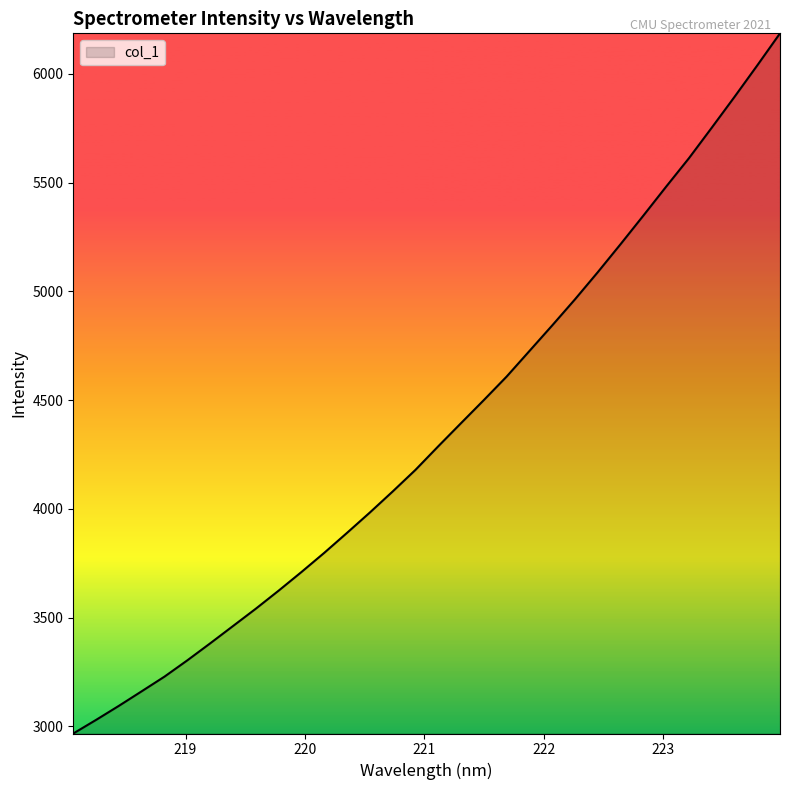

What is the difference between the maximum and minimum values?

3219.3